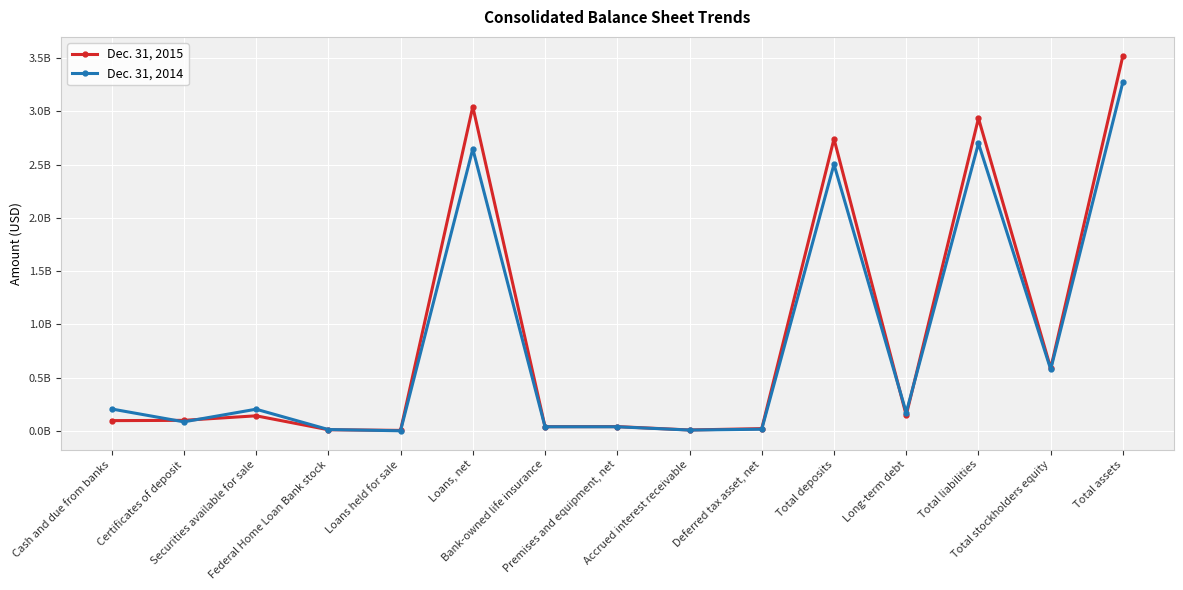

What is the minimum value for Dec. 31, 2015?

4669000